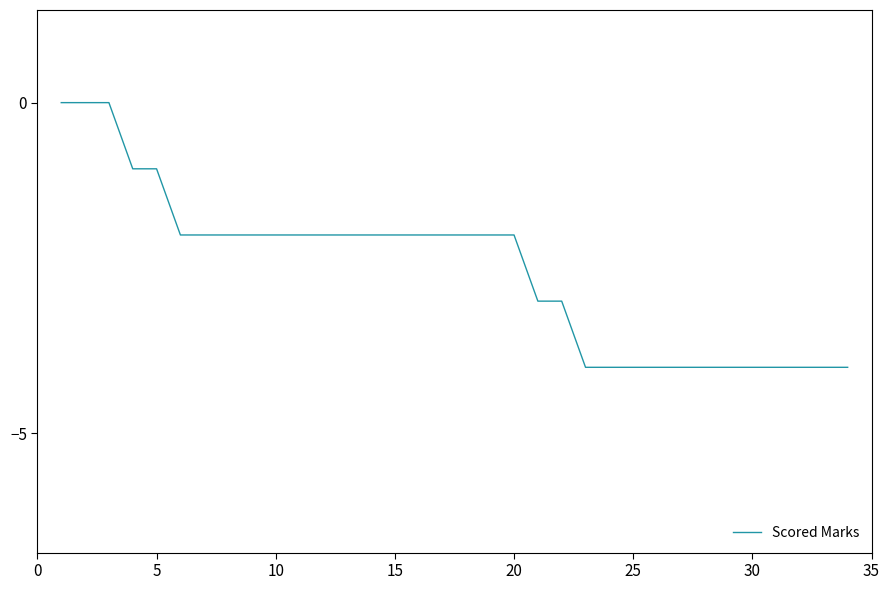

What is the smallest value displayed?

-4